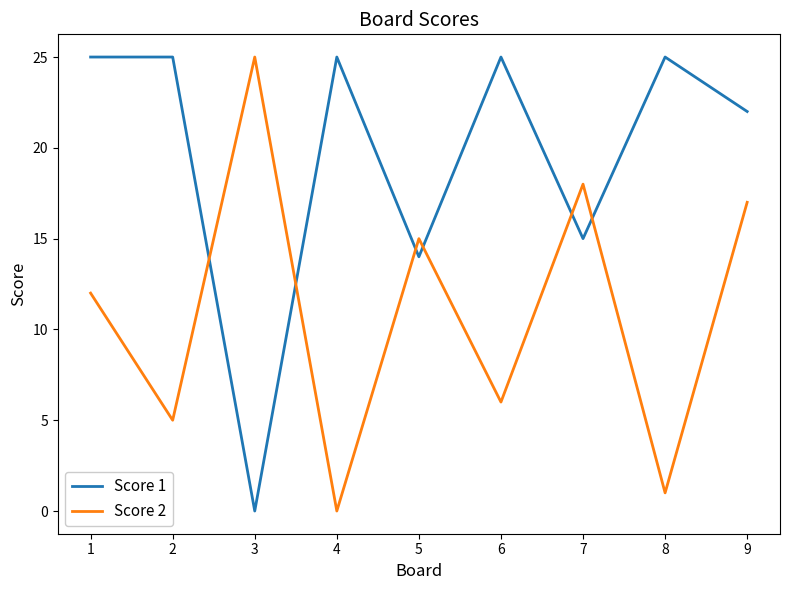

Is this an area chart (filled region under the line)?

No